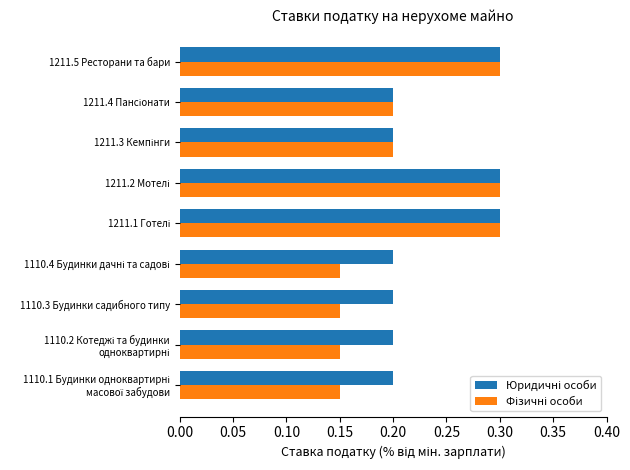

At how many categories does at least one series exceed 0?

9